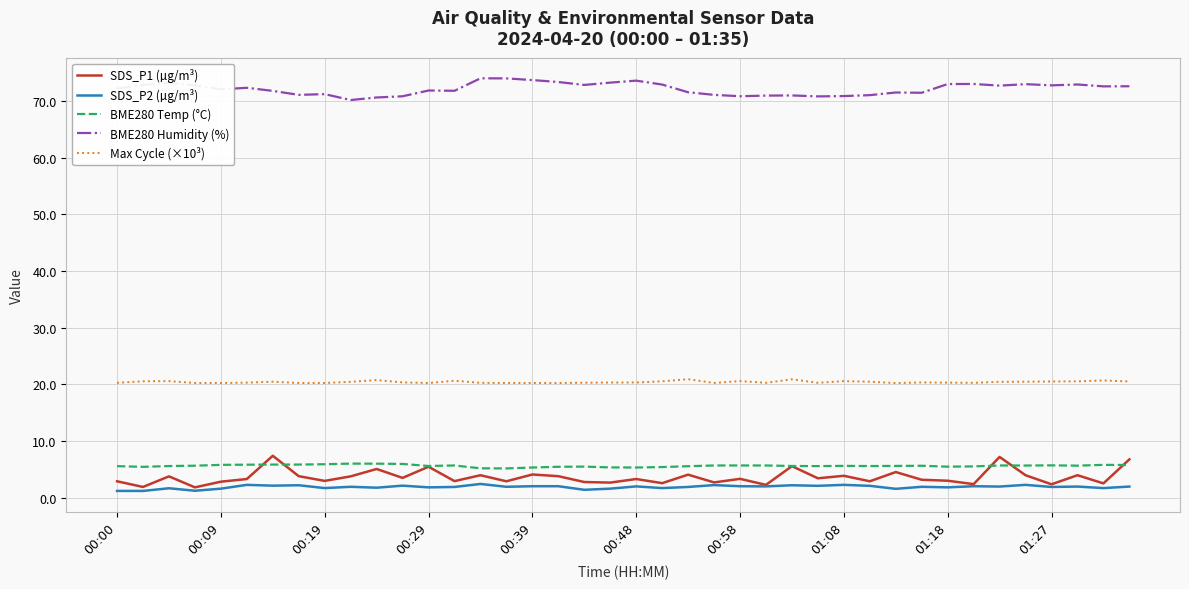

What is the difference between the maximum and minimum values in the SDS_P2 (µg/m³) series?

1.2